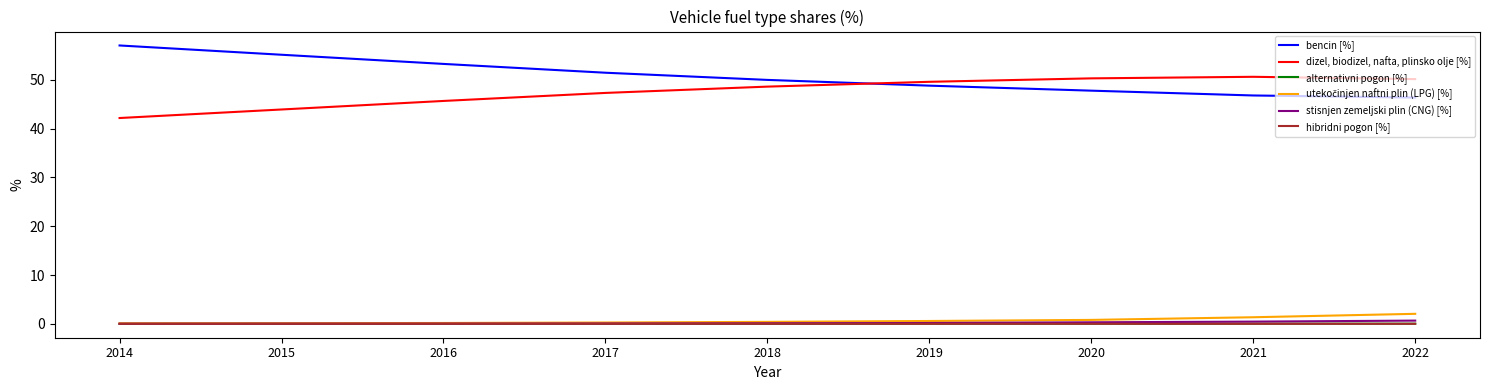

True or false: stisnjen zemeljski plin (CNG) [%] and dizel, biodizel, nafta, plinsko olje [%] cross at least once.

False